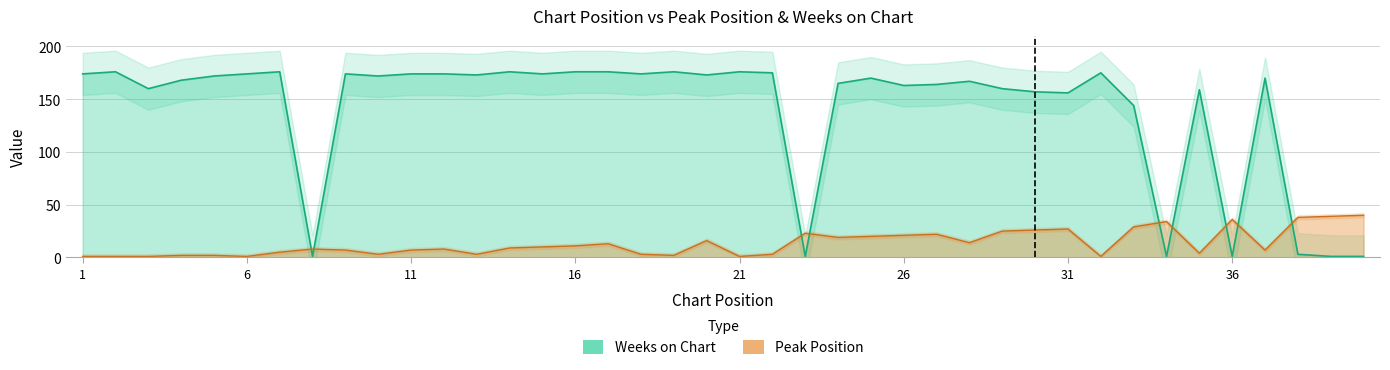

What is the total value across all series at 4?

170